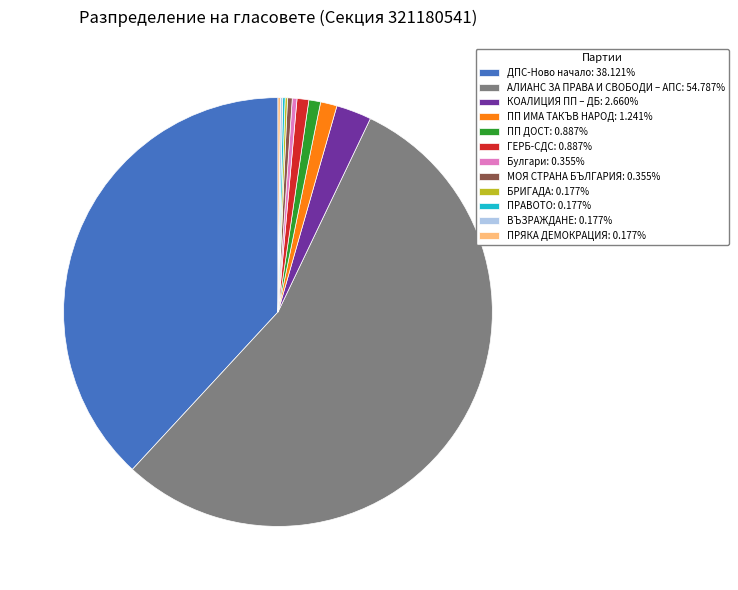

Does АЛИАНС ЗА ПРАВА И СВОБОДИ – АПС account for over 50% of the chart?

Yes